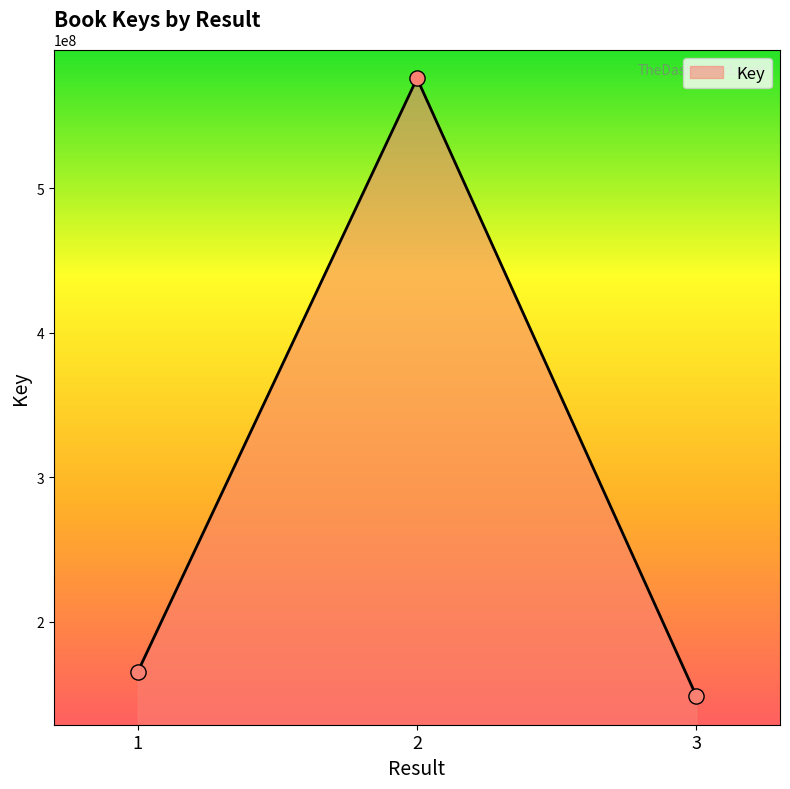

Between 2 and 3, which is larger?

2